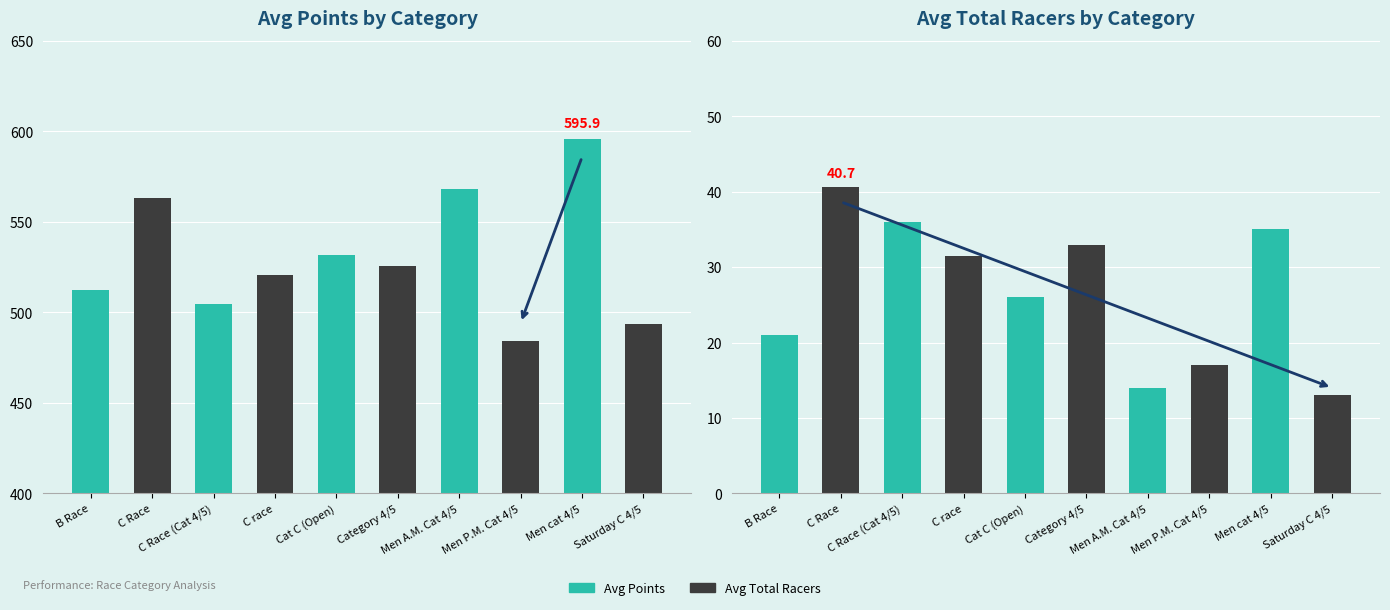

How many groups of bars are there?

10